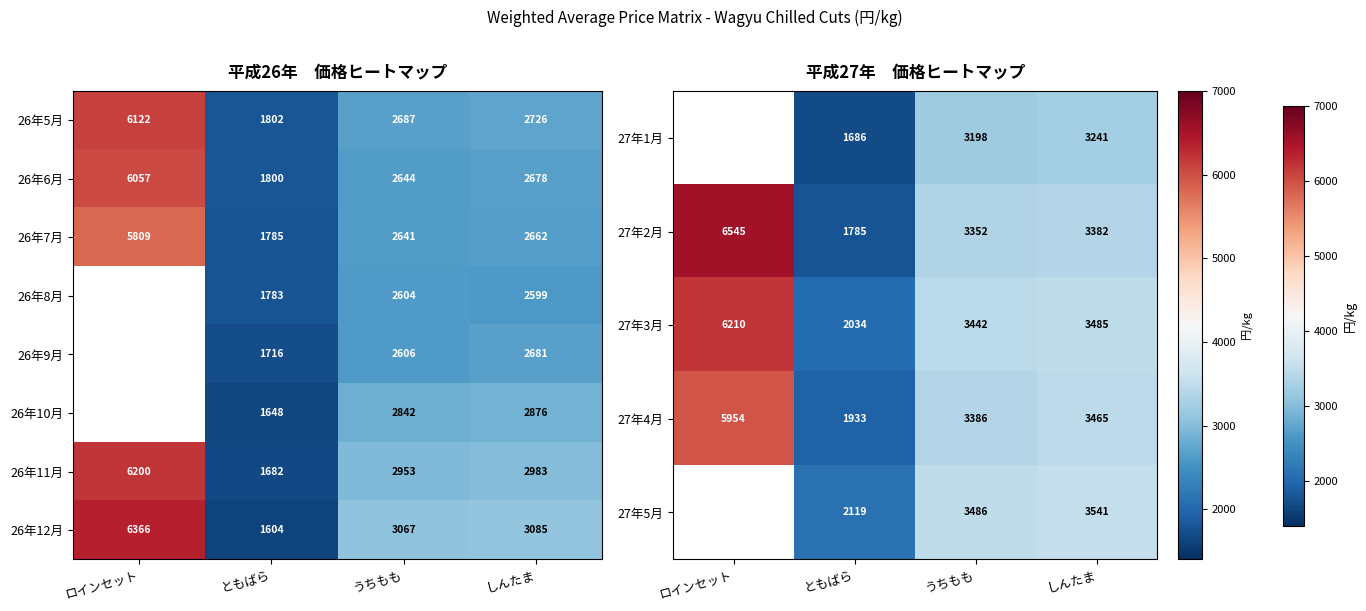

What is the difference between the highest and lowest values at ともばら?

515.4